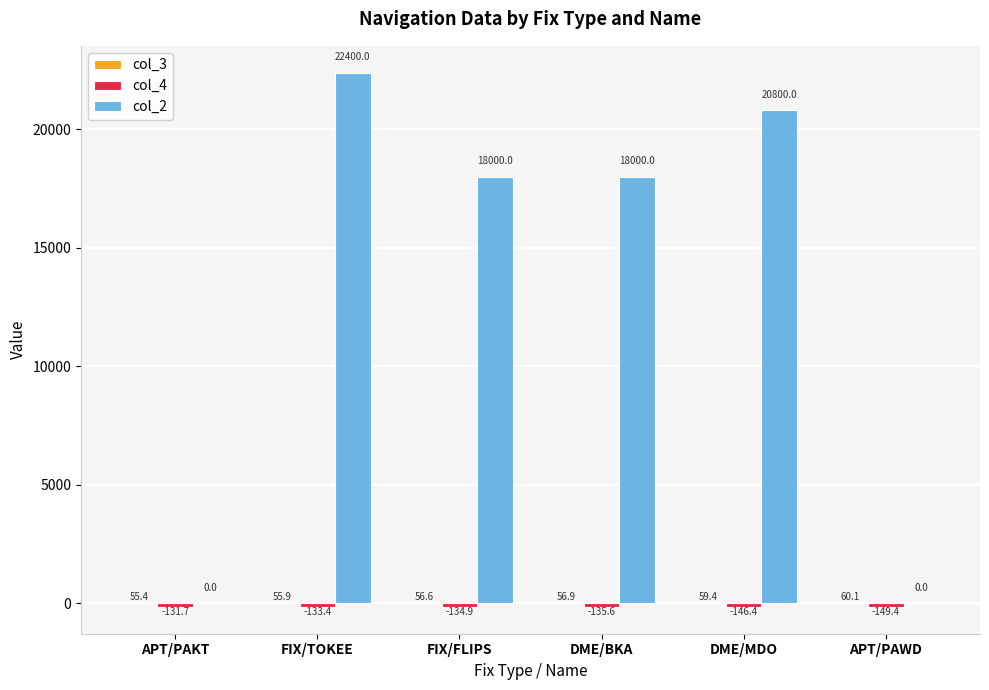

What is the sum of all col_2 values?

79200.0